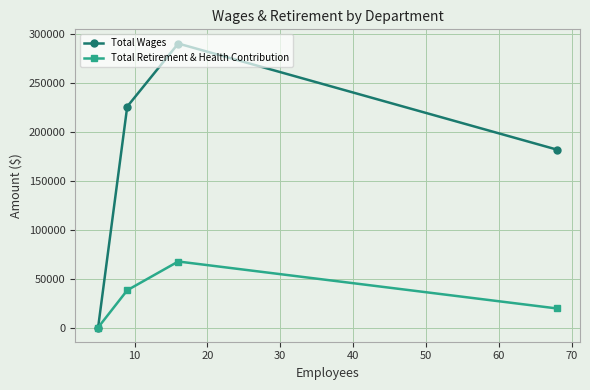

In Total Retirement & Health Contribution, how many points are higher than both neighbors (excluding endpoints)?

1